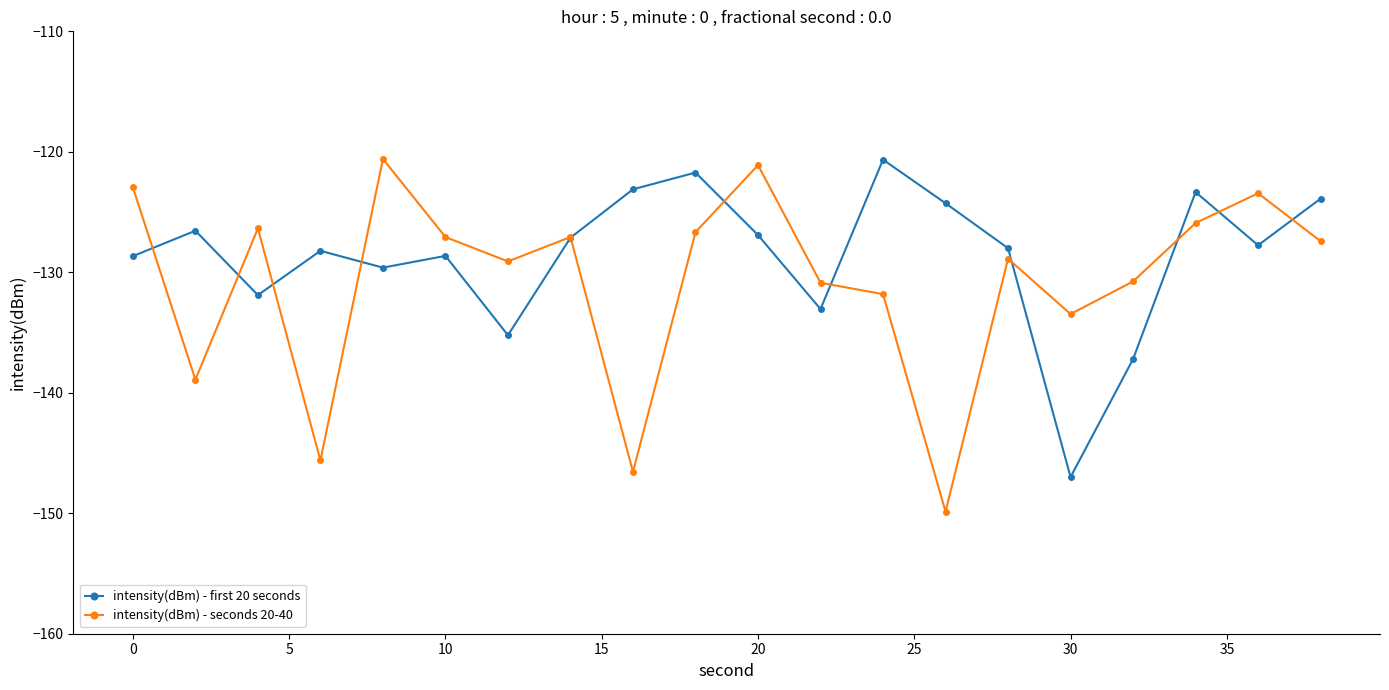

List the series in order of their overall mean, highest first.

intensity(dBm) - first 20 seconds, intensity(dBm) - seconds 20-40